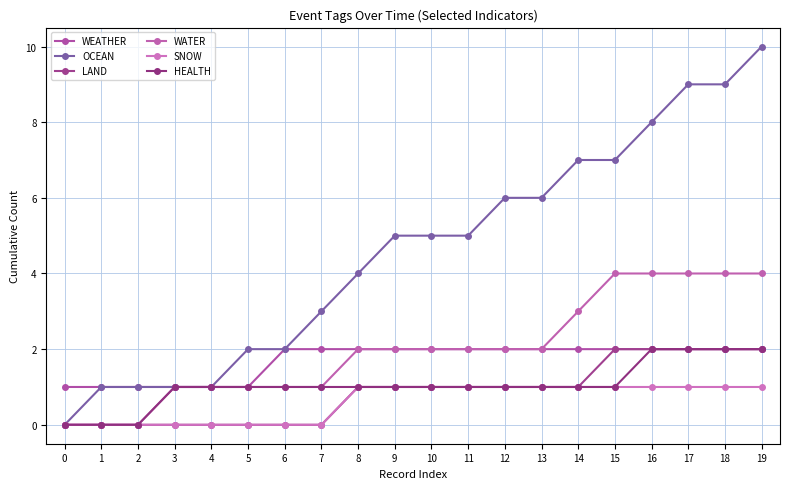

At which category is the sum across all series the highest?

19